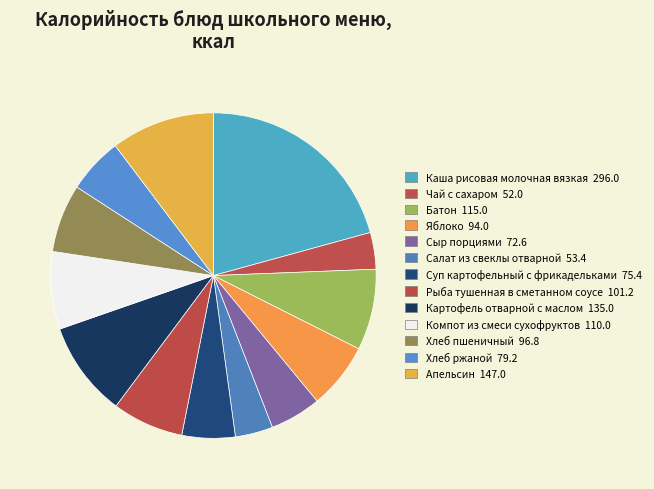

Is there a majority slice in this chart?

No